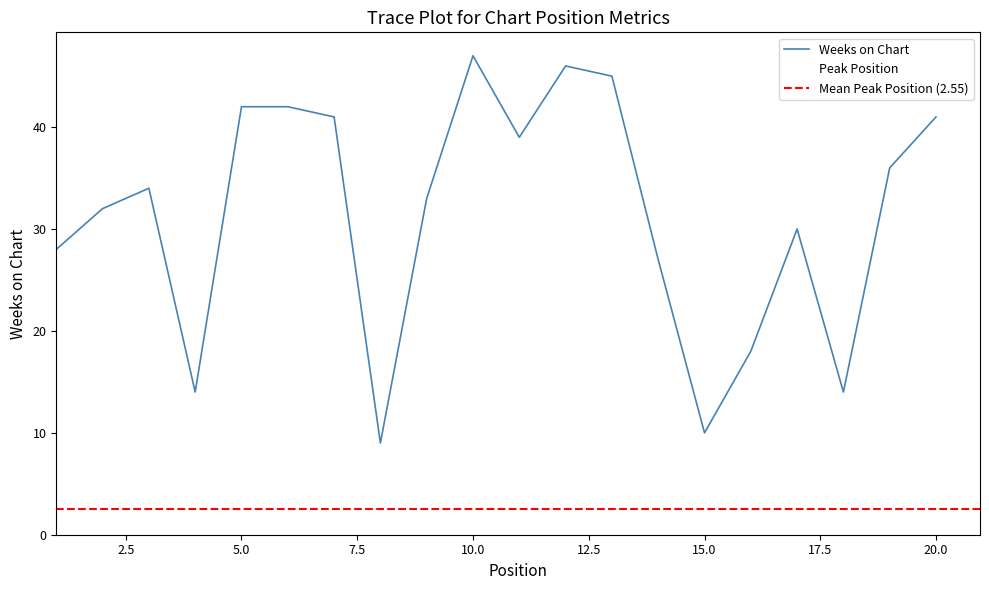

How many interior local valleys does the Weeks on Chart series have?

5